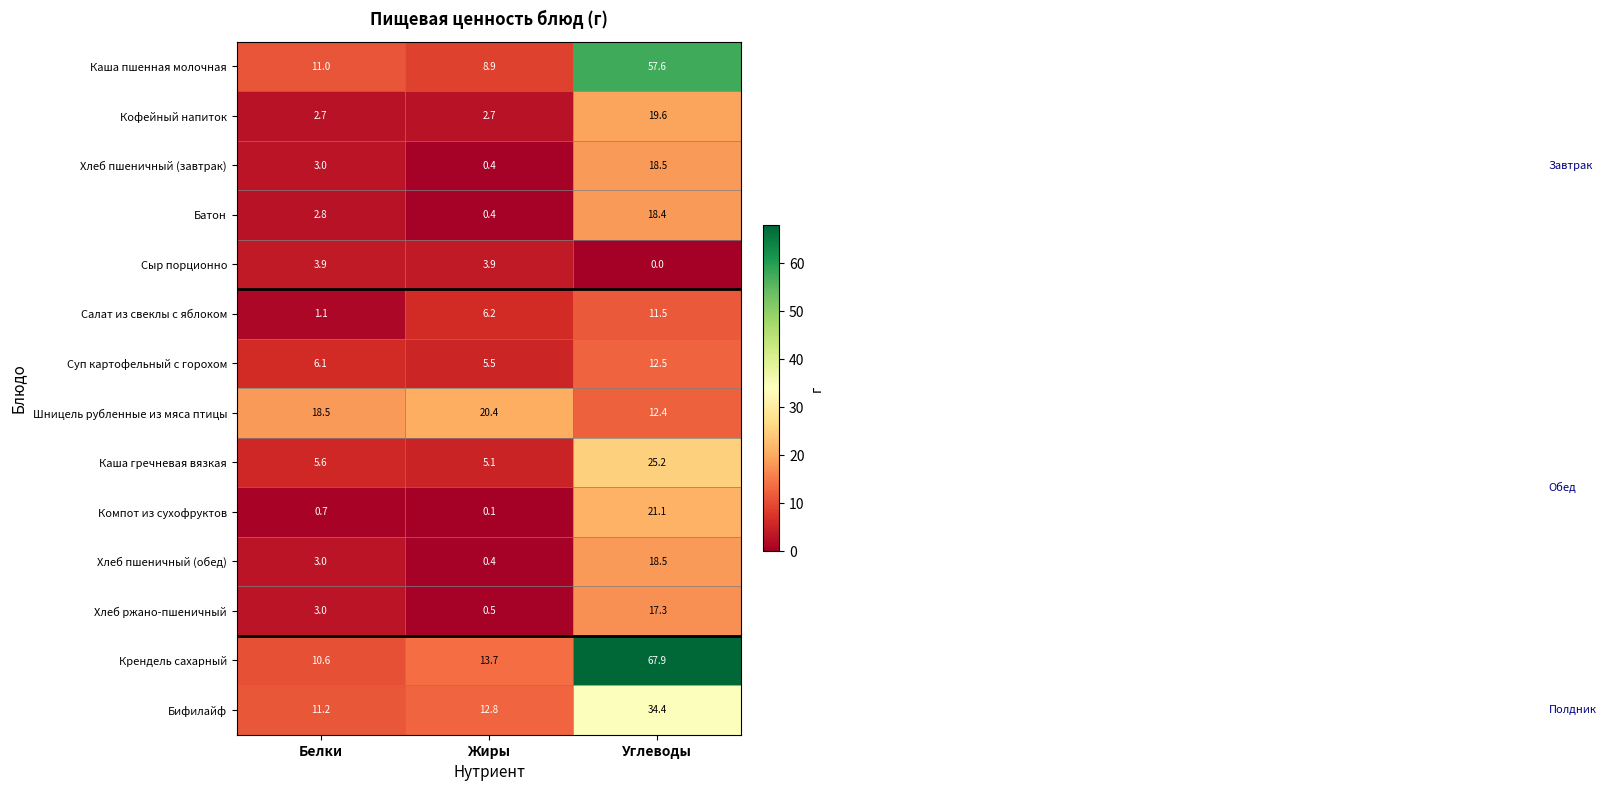

Which series has the largest total across all categories?

Крендель сахарный